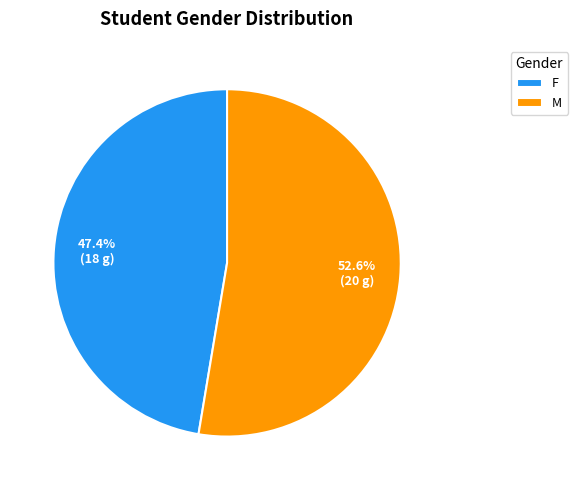

Which has a higher value, M or F?

M